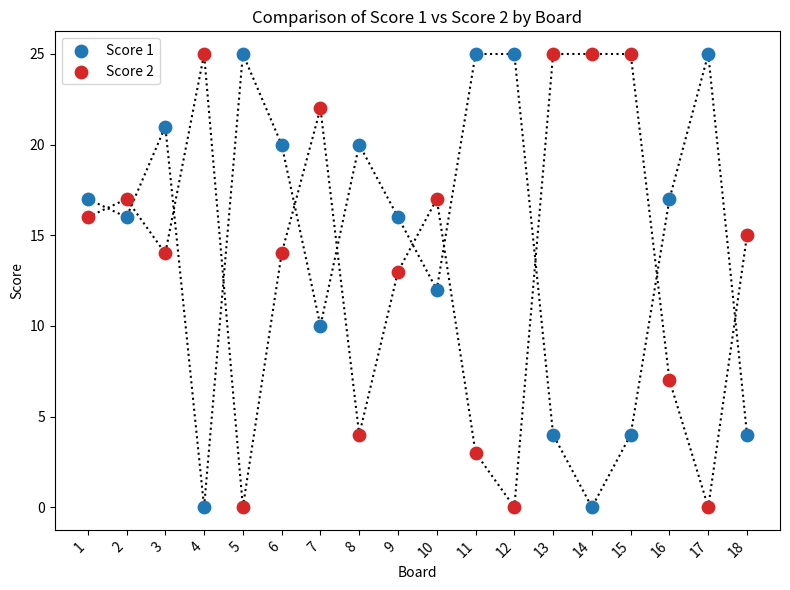

Across all data points, what is the range of Y values (max minus min)?

25